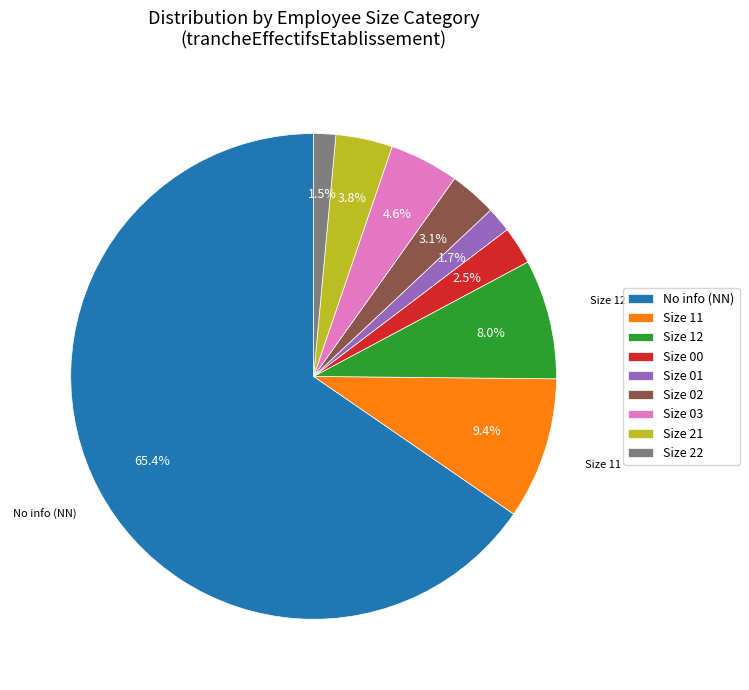

Which category has the biggest portion of the pie?

No info (NN)